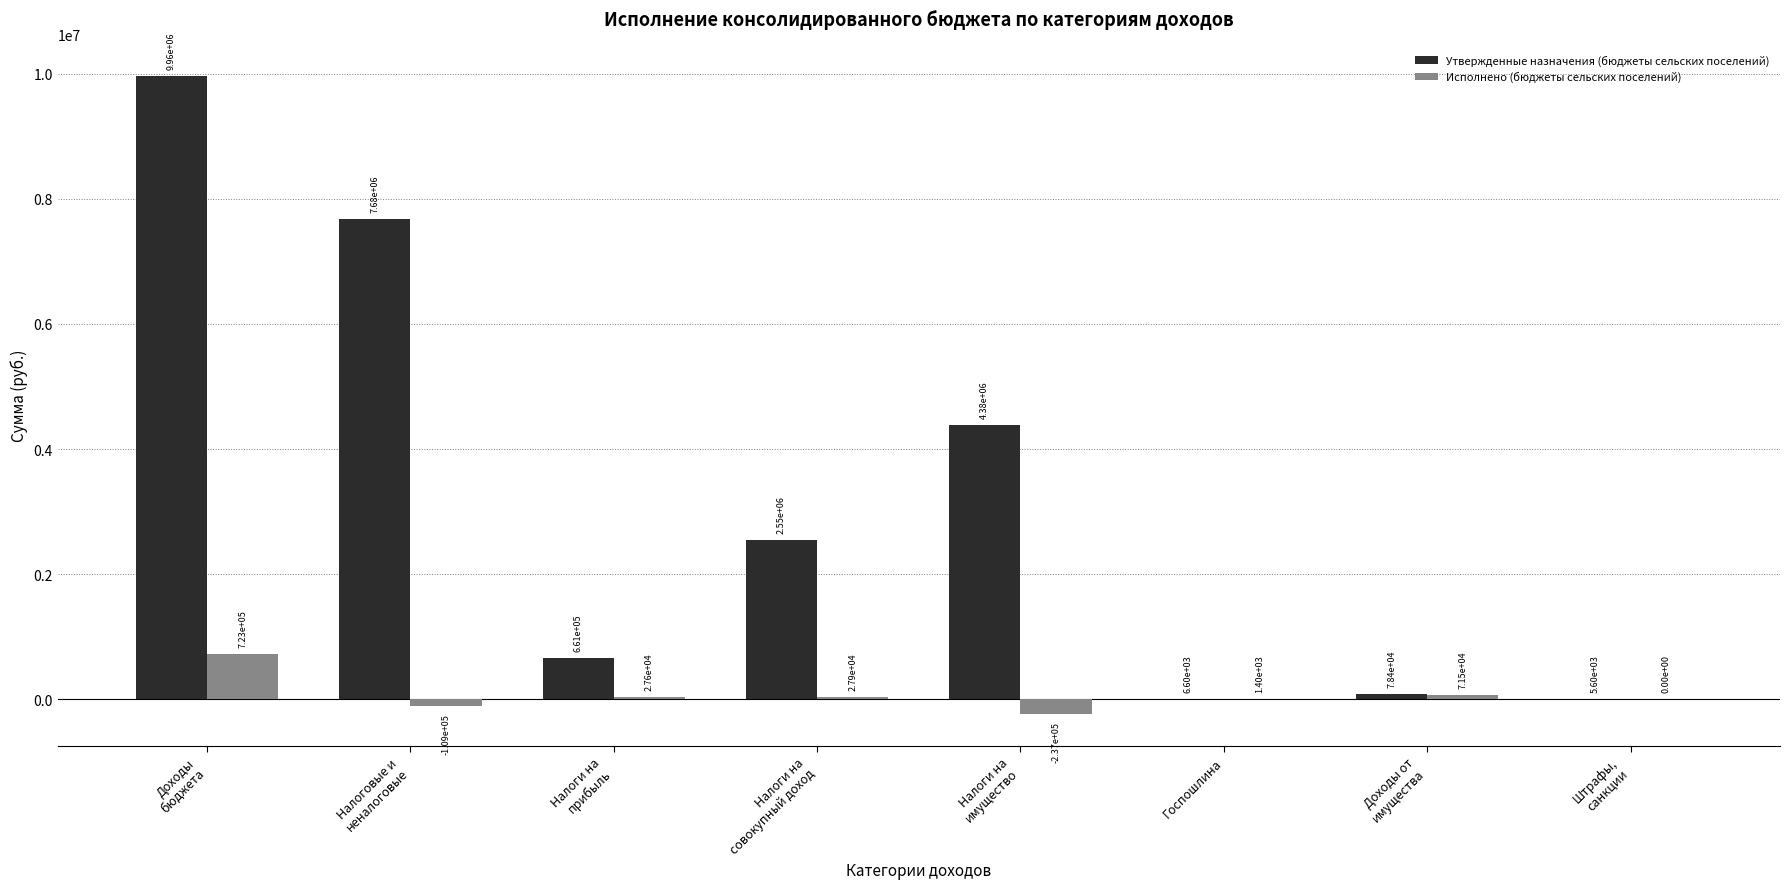

Are the bars grouped side by side (vs. stacked)?

Yes